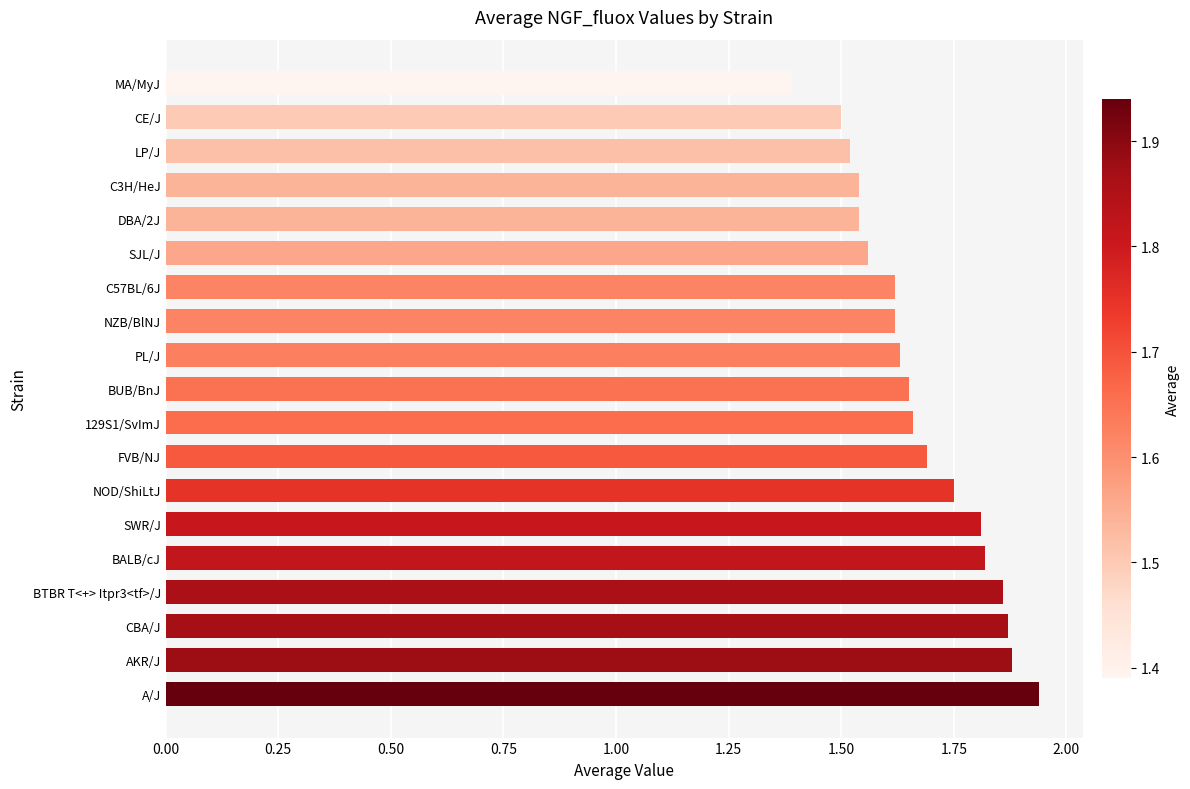

What is the sum of the values at BUB/BnJ and FVB/NJ?

3.3